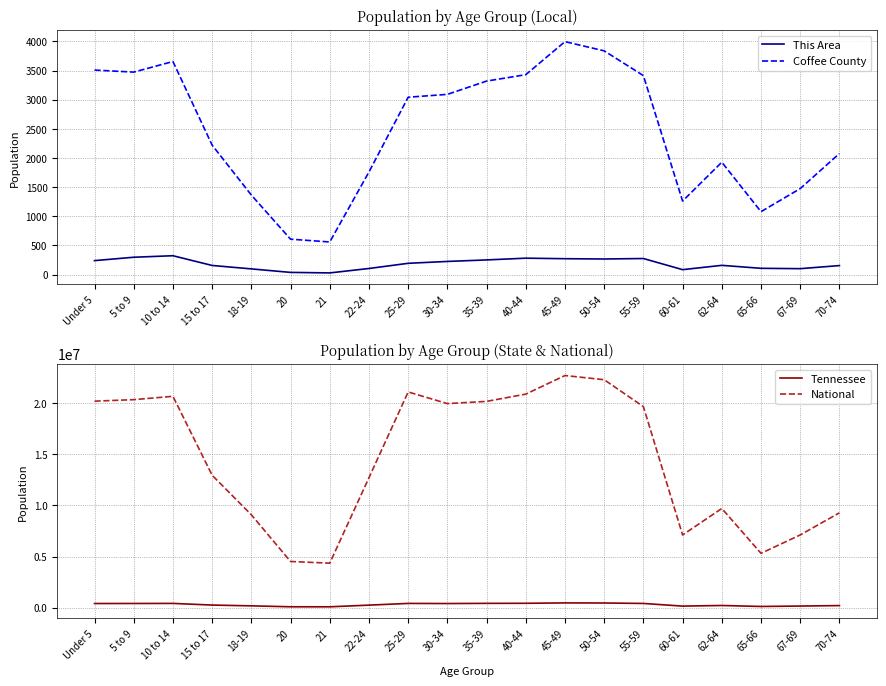

Is the value of This Area at Under 5 greater than the value of Tennessee at 67-69?

No